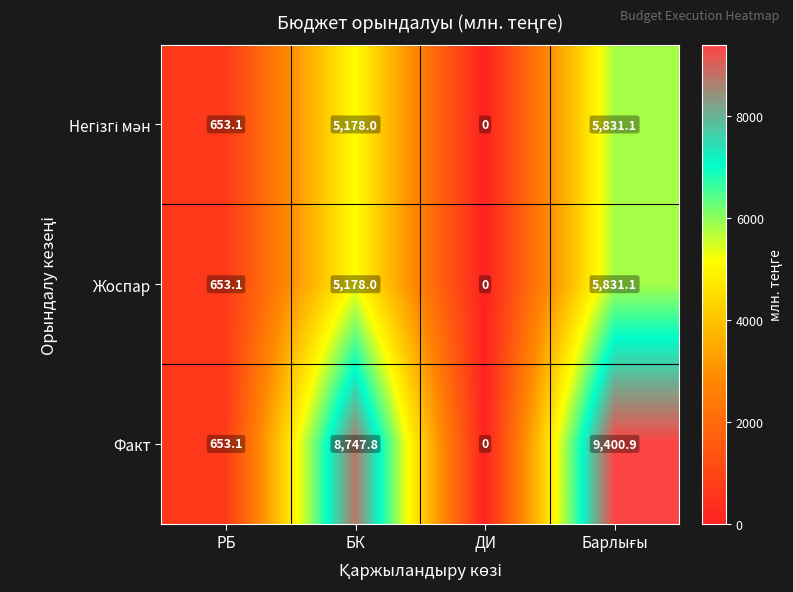

Which label corresponds to the smallest value in the chart?

ДИ